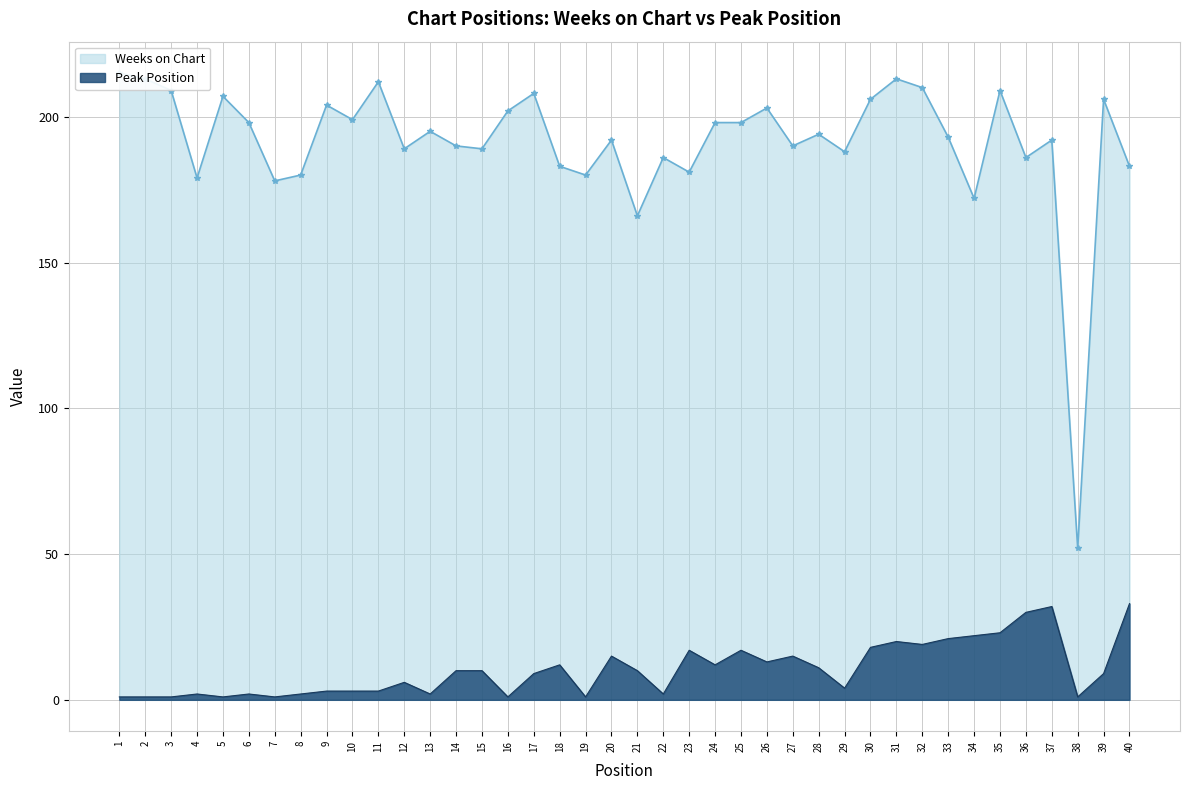

What is the minimum value shown in the chart?

1